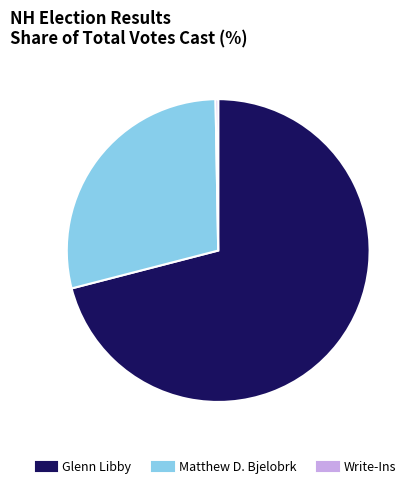

Is there any slice that represents more than half of the pie?

Yes